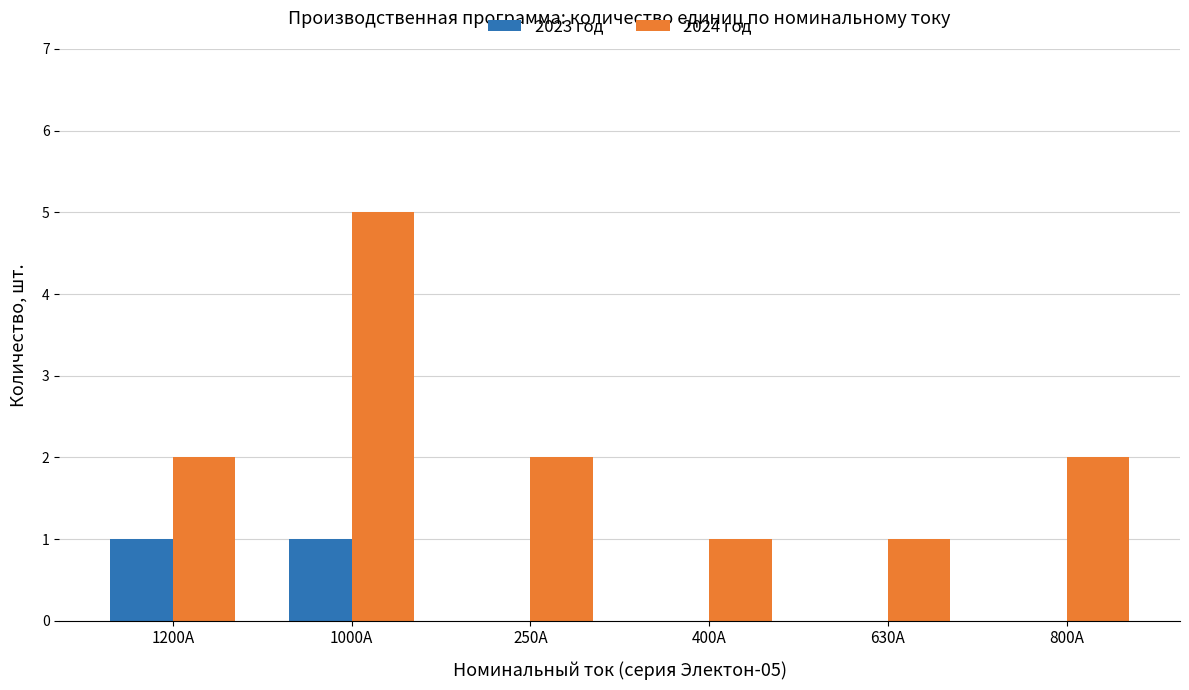

Reading right to left, transcribe all the data shown in this chart.

2023 год: 0	0	0	0	1	1
2024 год: 2	1	1	2	5	2